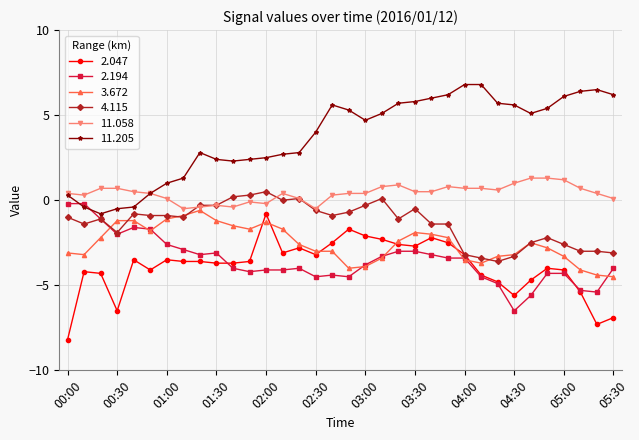

What is the value of the 11.205 point at the 10th from the left?

2.4